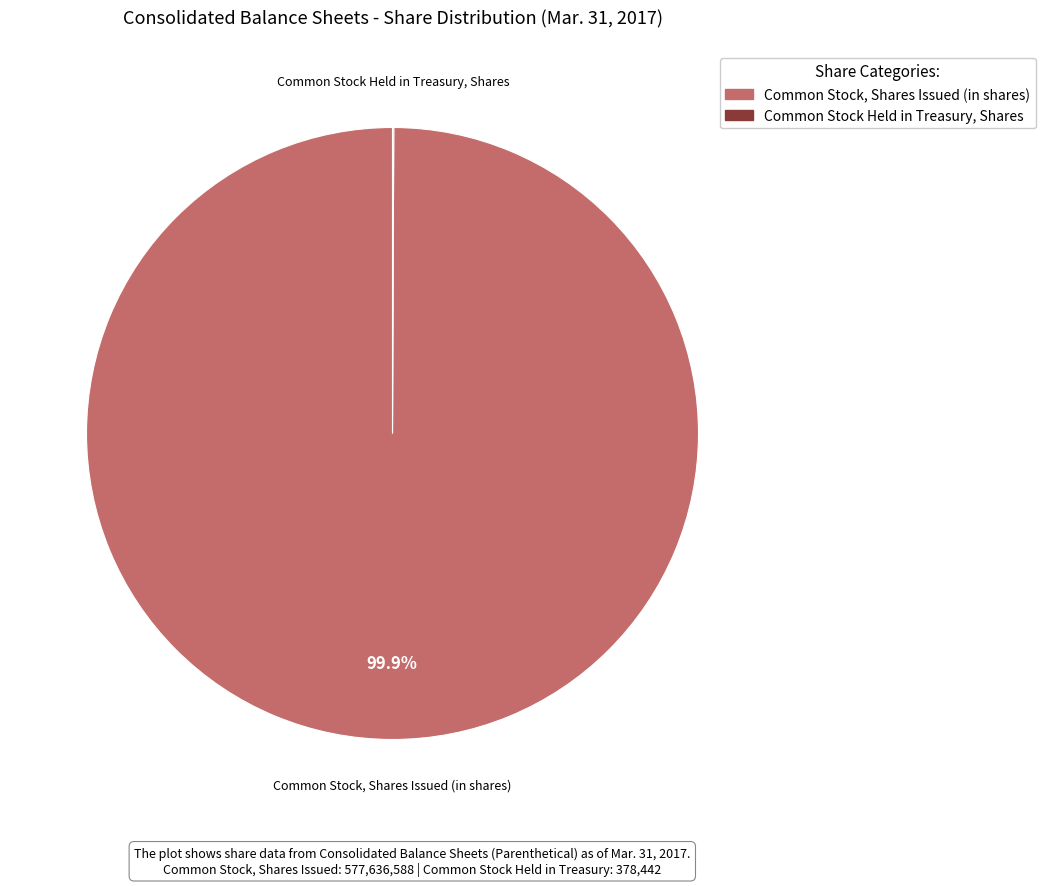

What is the largest slice in the pie chart?

Common Stock, Shares Issued (in shares)